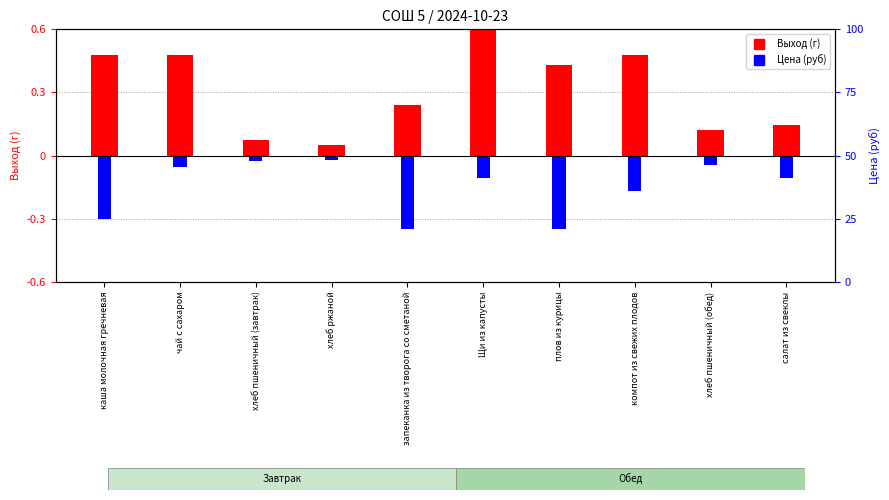

What value does the Цена (руб) series have at компот из свежих плодов?

-0.2